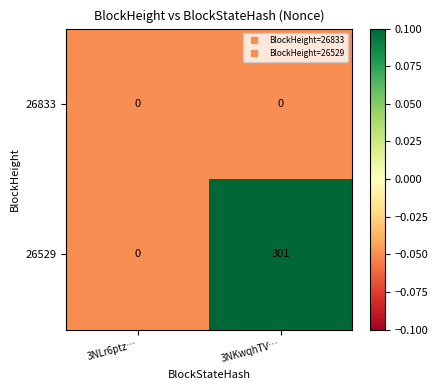

Reading right to left, list all the values displayed in this chart.

26833: 3NKwqhTV…=0	3NLr6ptz…=0
26529: 3NKwqhTV…=301	3NLr6ptz…=0